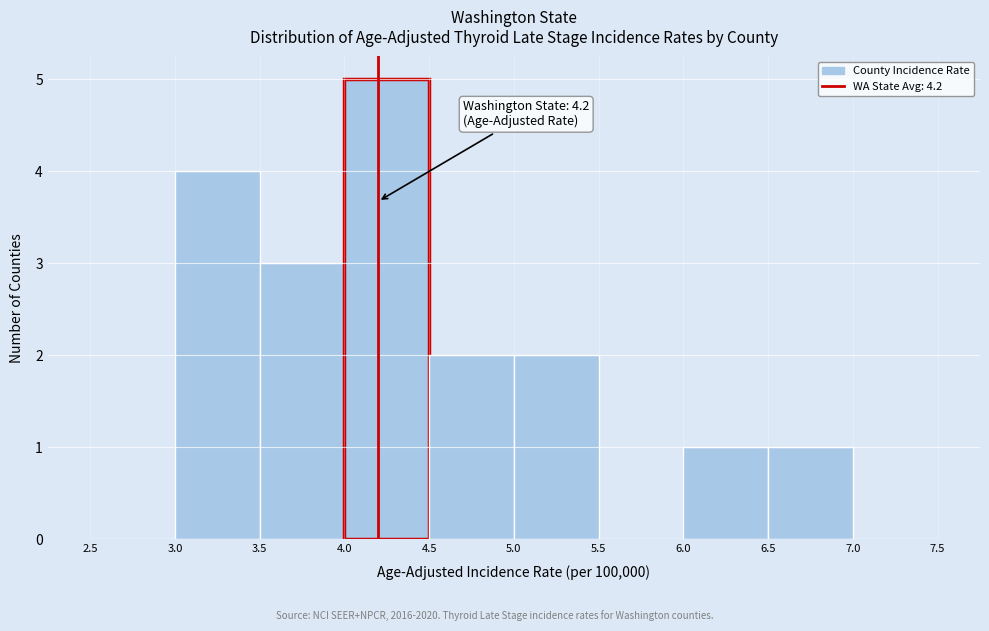

Which range on the x-axis has the tallest bar?

4.0 to 4.5